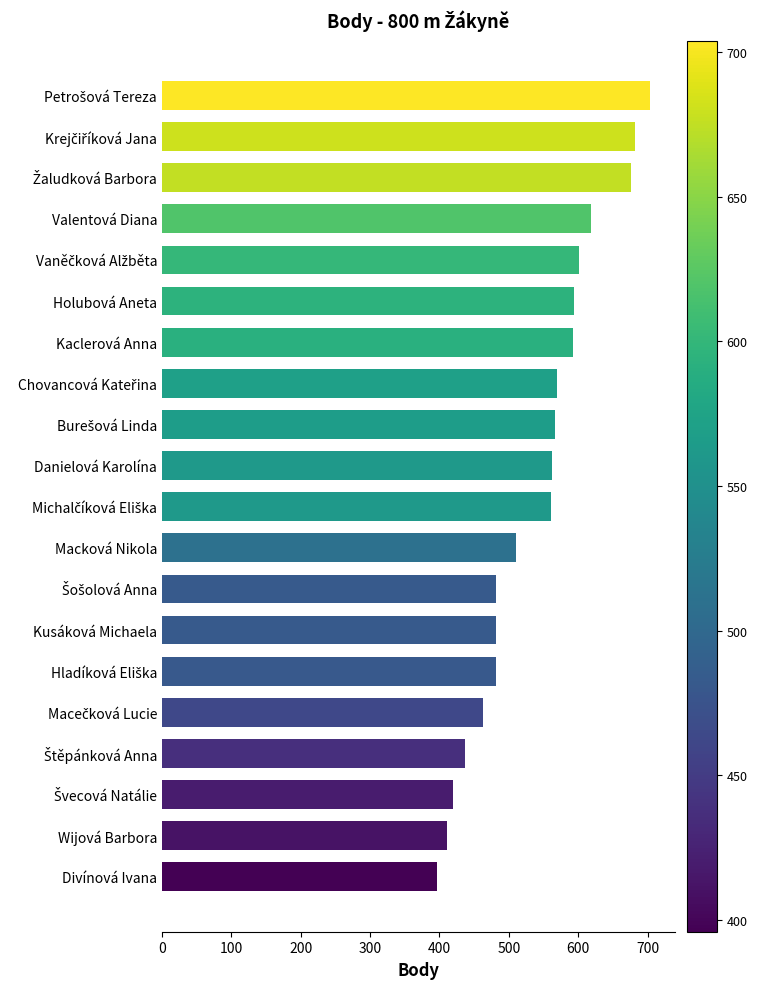

The value at Valentová Diana is 619. True or false?

True